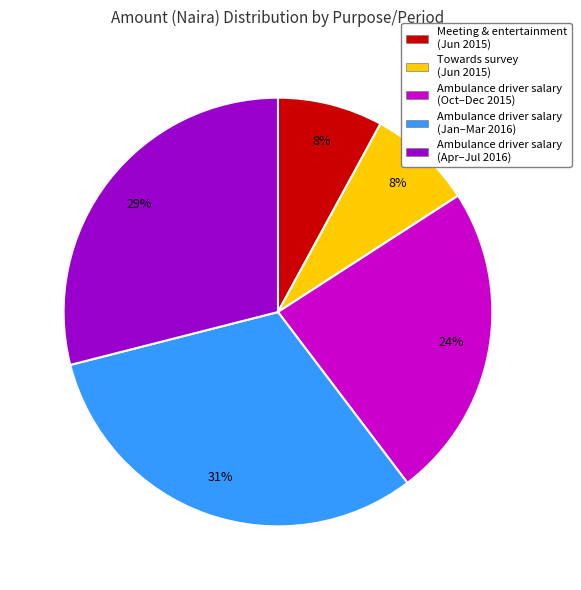

To the nearest percent, what is the average slice percentage?

20%